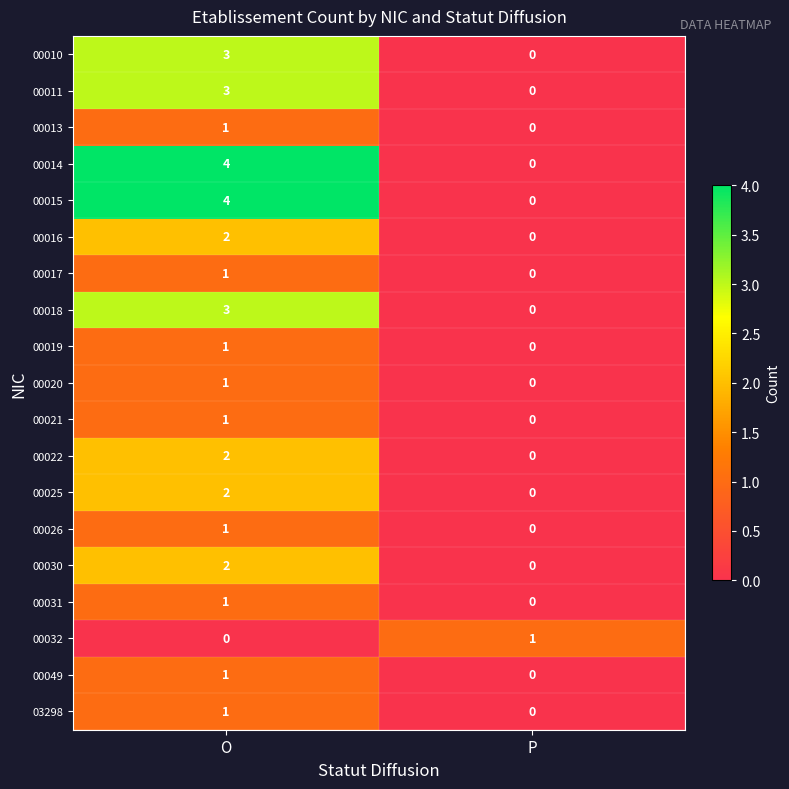

What is the sum of the 00010 values at O and P?

3